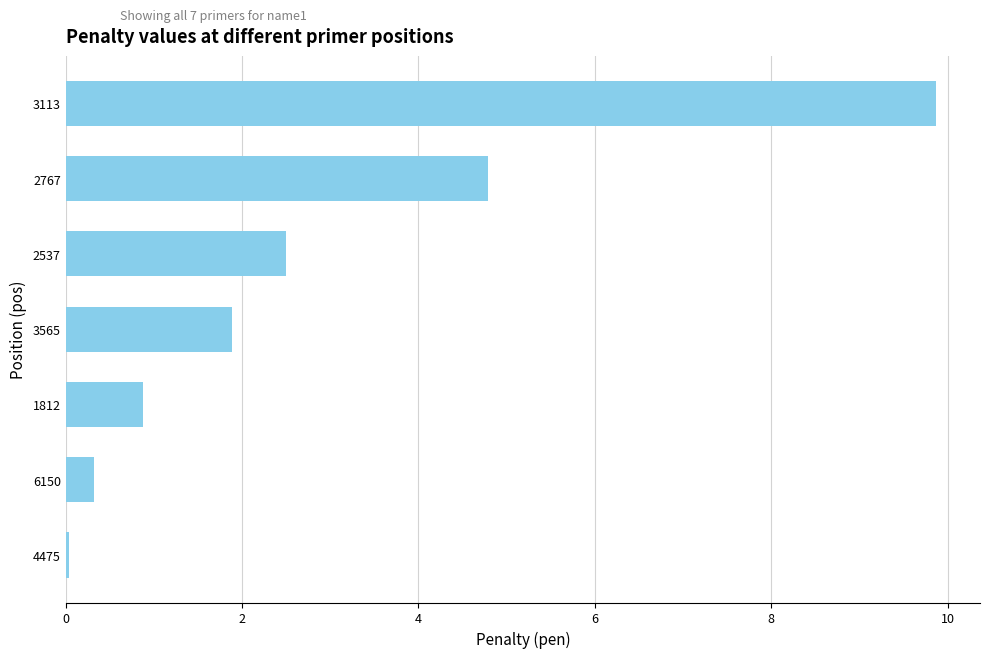

True or false: the data shows 2.5 at 2537.

True